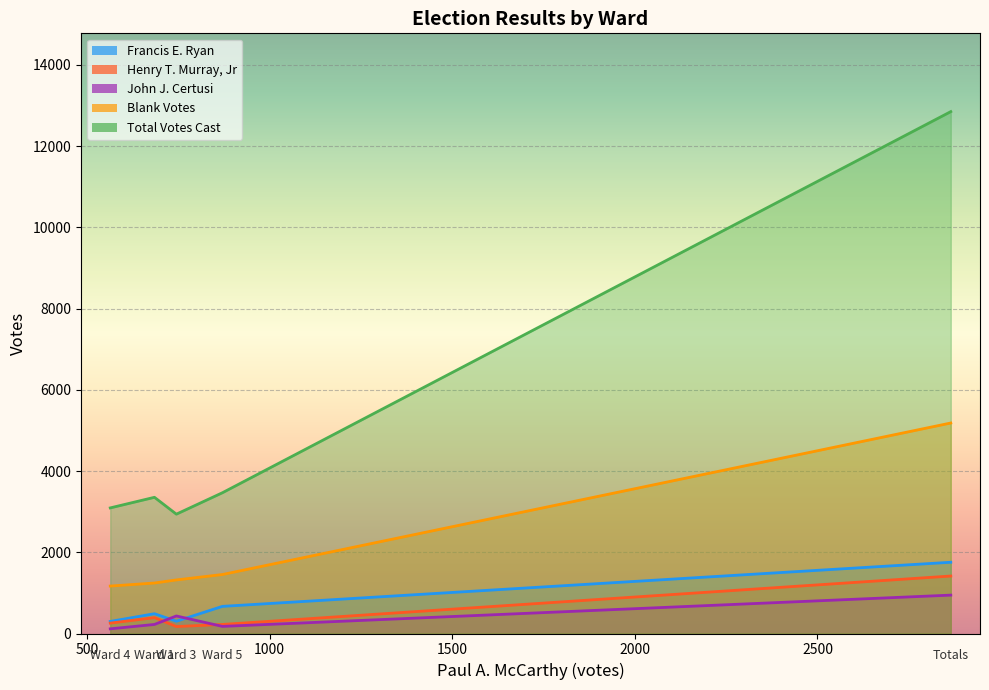

Where is Henry T. Murray, Jr nearest to the value 793?

Ward 1